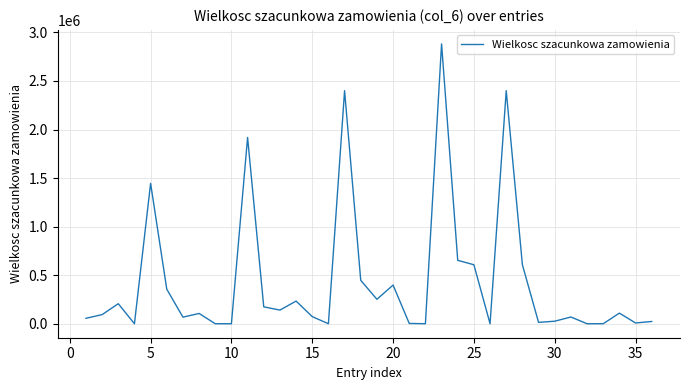

What is the difference between the maximum and minimum values?

2882040